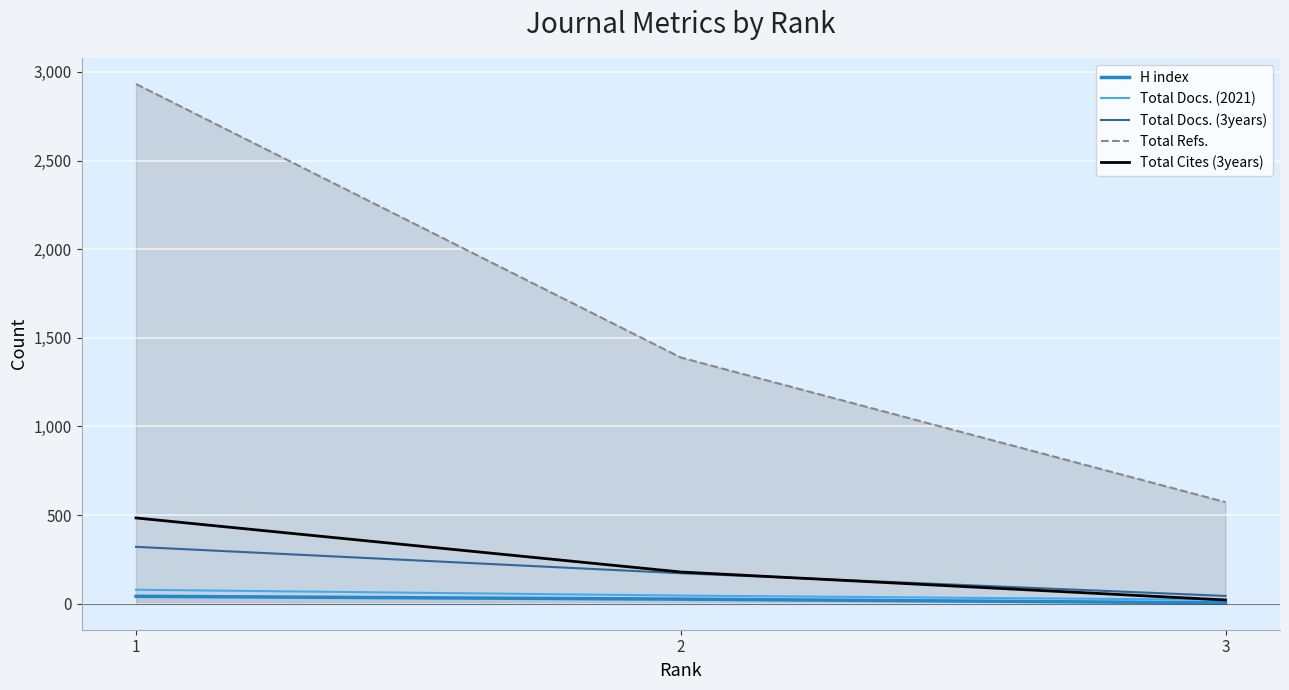

Reading right to left, list all the values displayed in this chart.

H index: 5	26	42
Total Docs. (2021): 22	46	79
Total Docs. (3years): 44	172	321
Total Refs.: 573	1389	2932
Total Cites (3years): 21	179	484